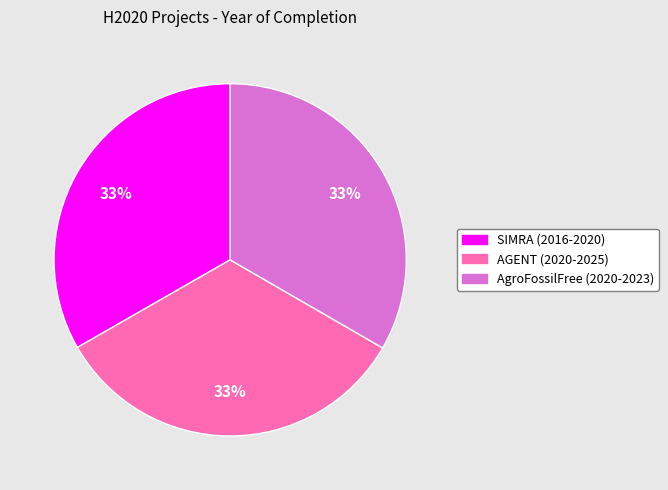

Is there a majority slice in this chart?

No